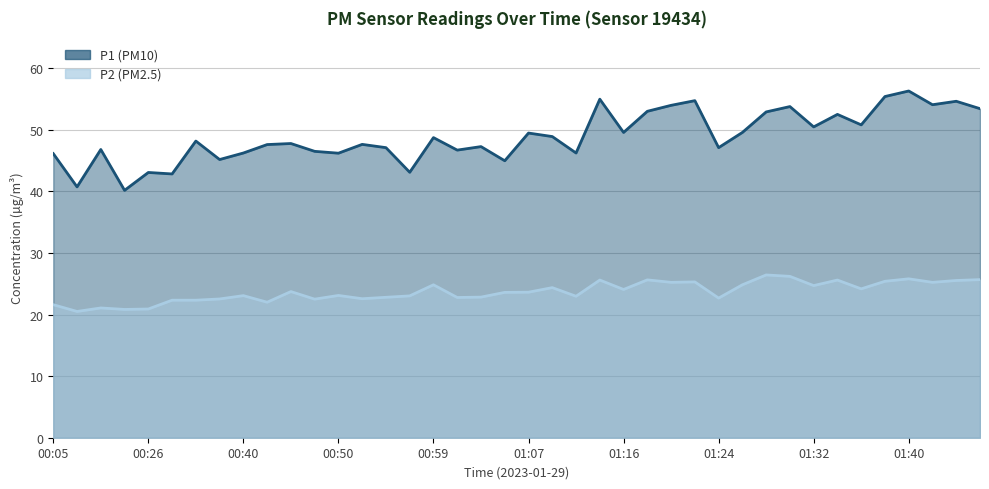

Is it true that P1 equals 47.6 at 00:52?

True